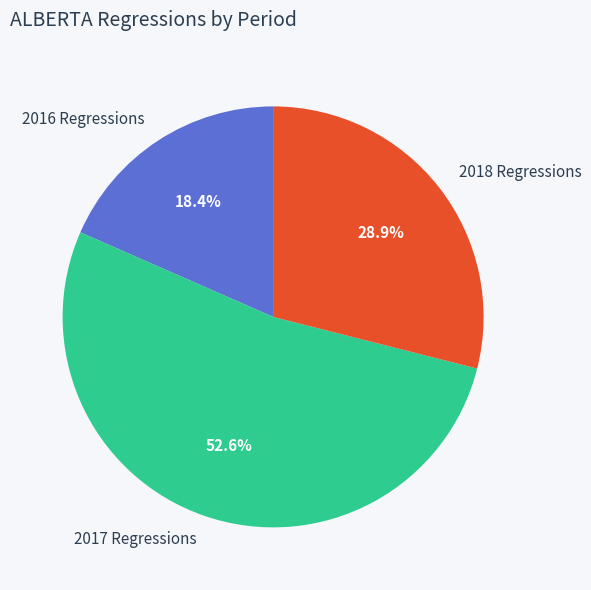

Rank the categories by value from lowest to highest.

2016 Regressions, 2018 Regressions, 2017 Regressions